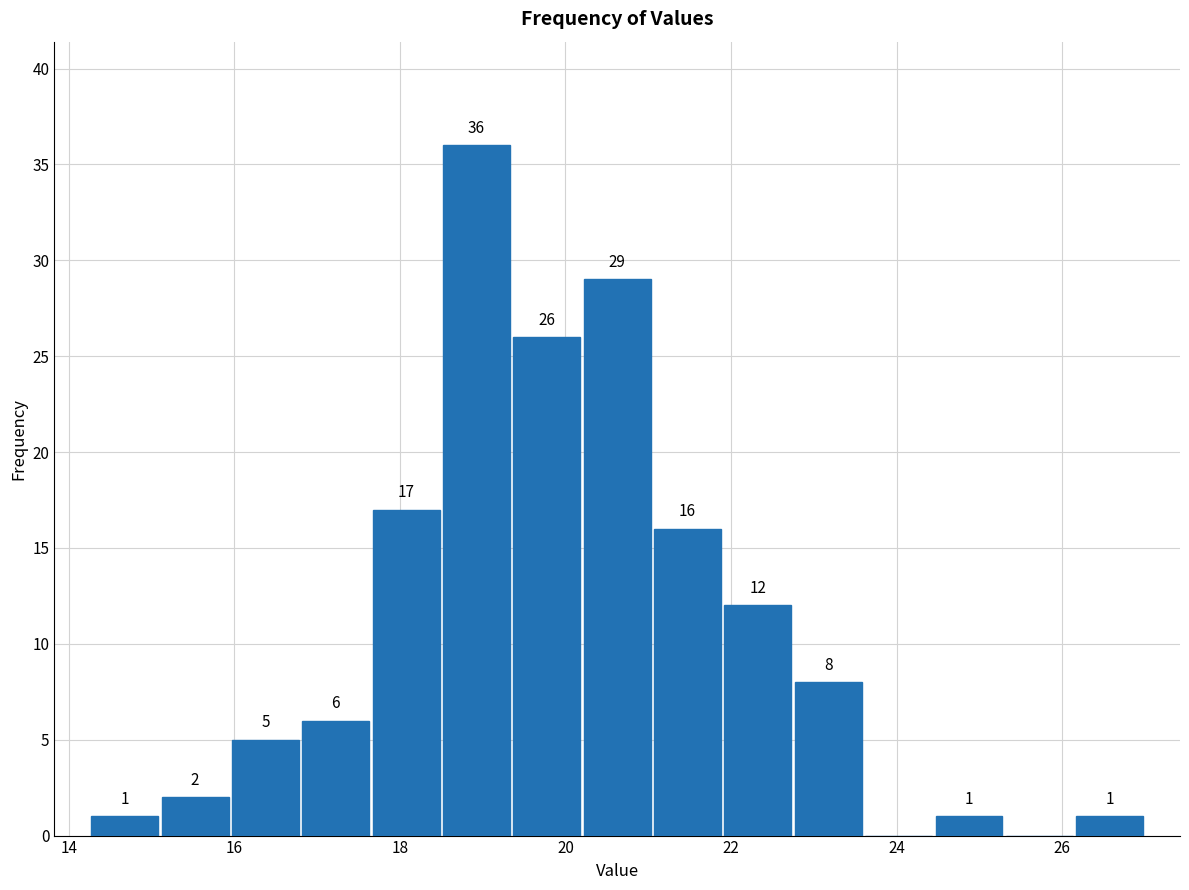

Which range on the x-axis has the tallest bar?

18.50 to 19.35